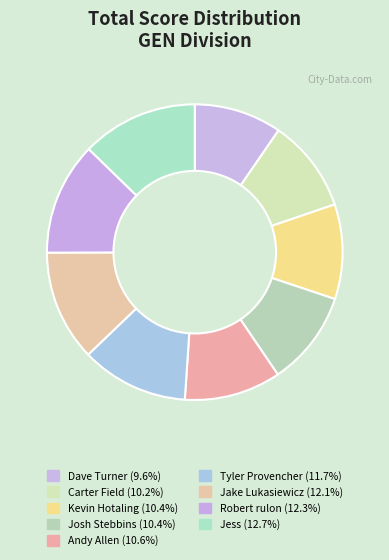

Is it true that Kevin Hotaling is 17% of the pie?

False